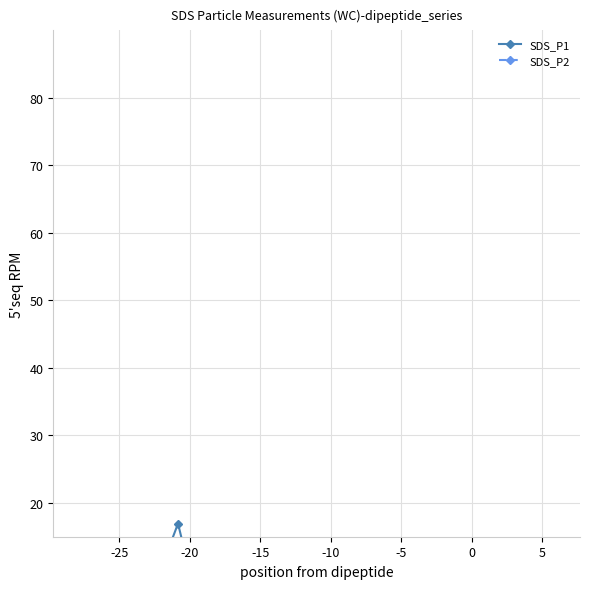

What is the spread (max minus min) of values at -15?

7.0